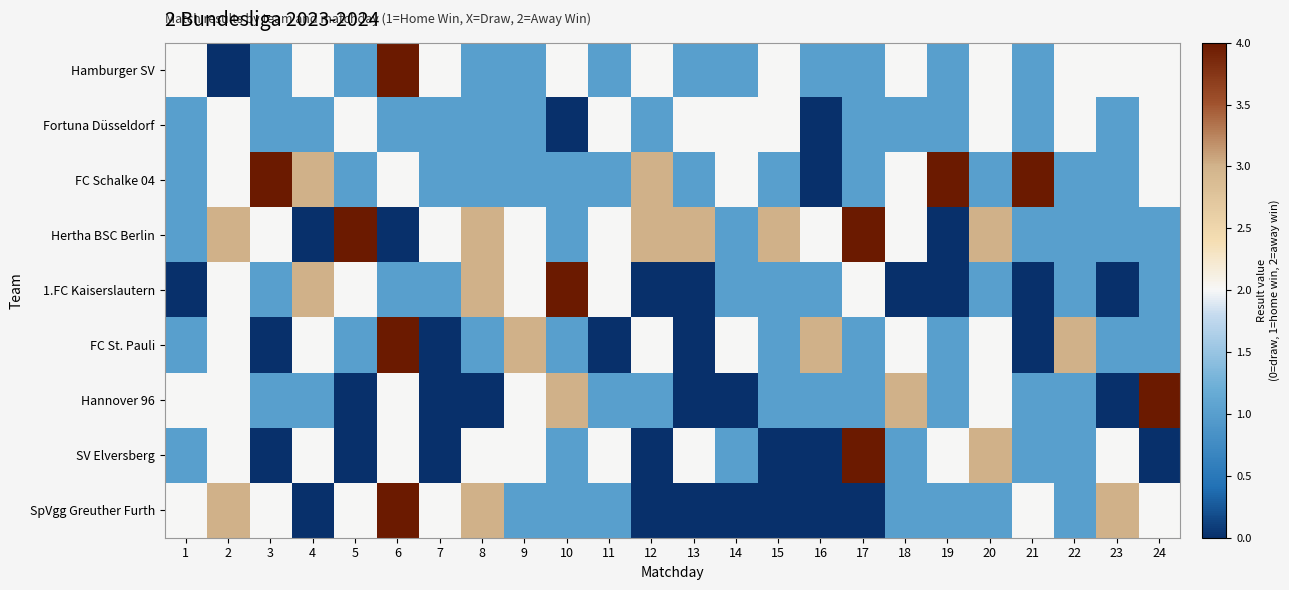

What is the maximum value shown in the chart?

7